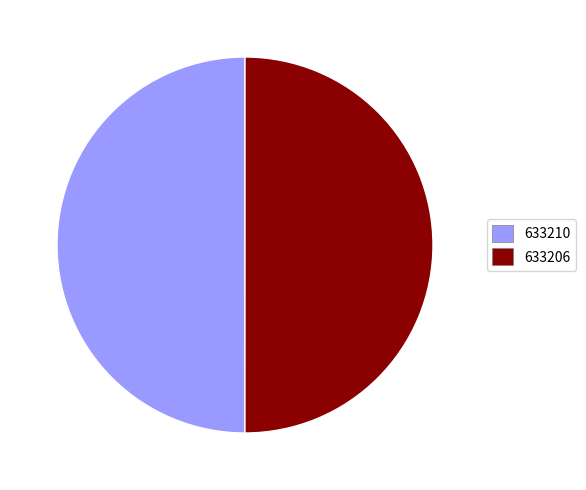

The 633206 slice represents 38% of the pie. True or false?

False